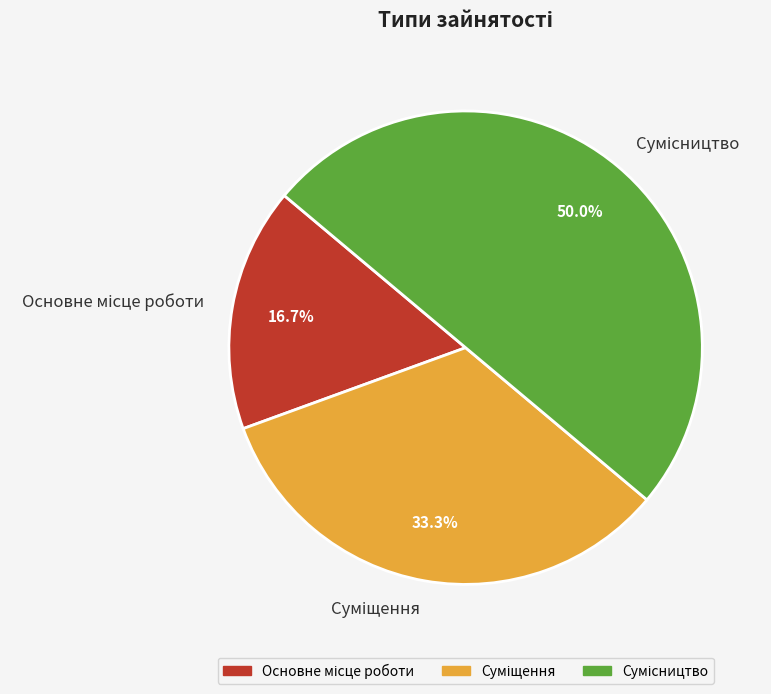

Approximately how many times larger is the value at Основне місце роботи compared to Суміщення?

0.5